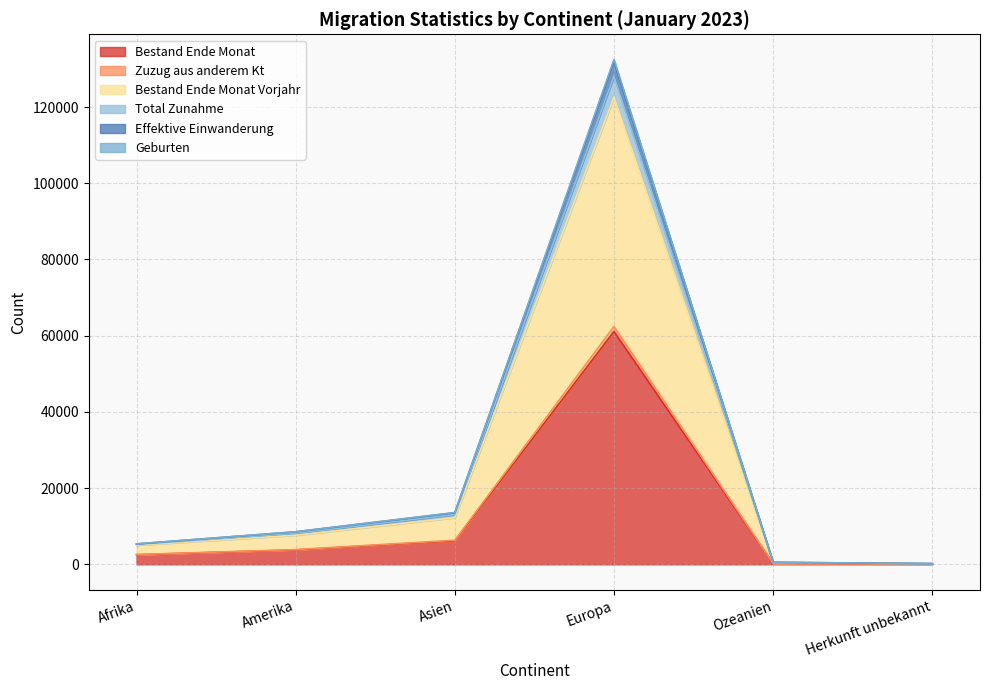

True or false: Geburten and Effektive Einwanderung intersect in this chart.

False